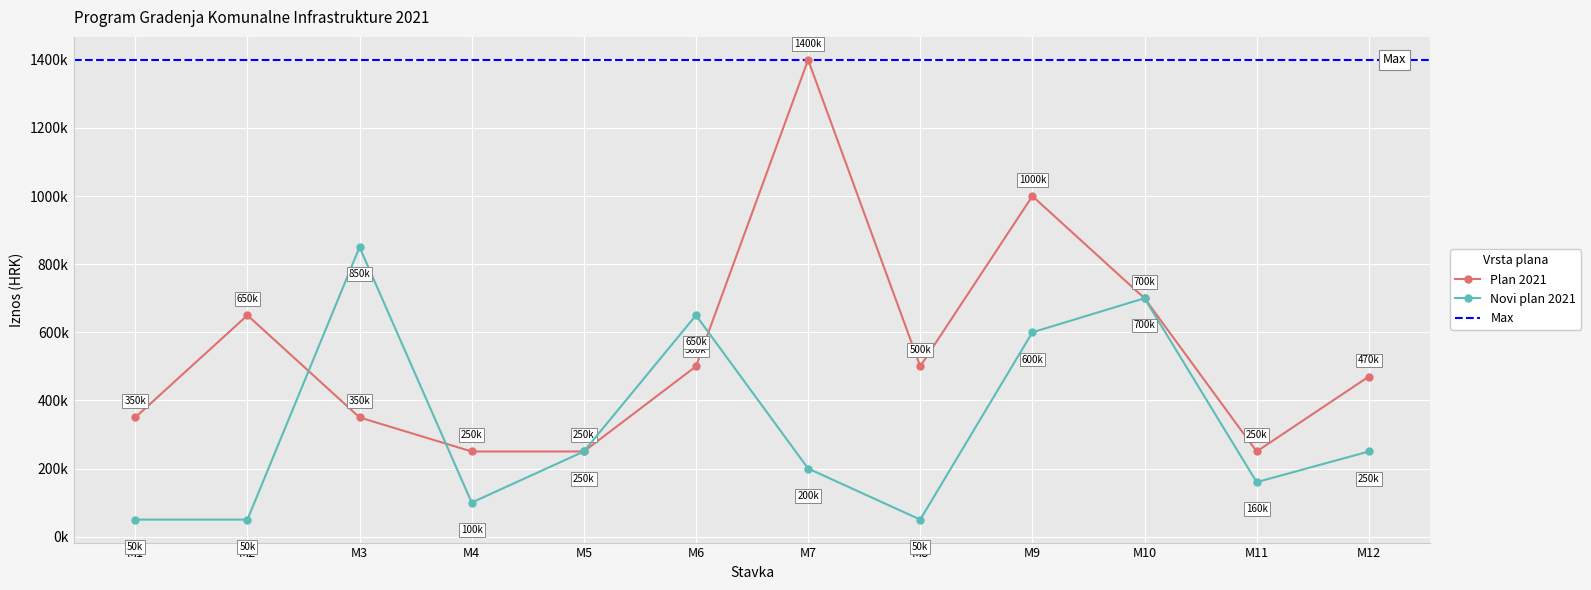

What is the approximate value of Plan 2021 at M5?

250000